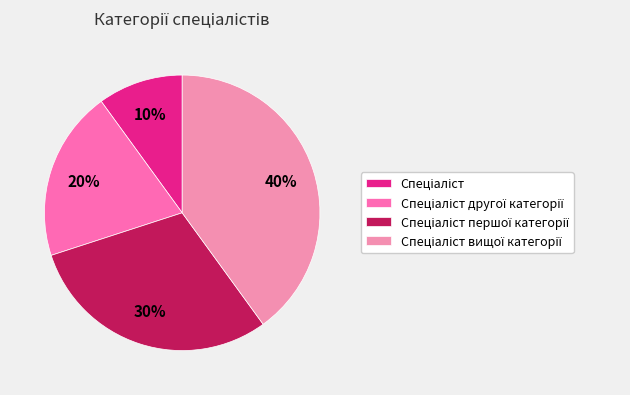

Combined, do Спеціаліст вищої категорії and Спеціаліст першої категорії account for over 50%?

Yes